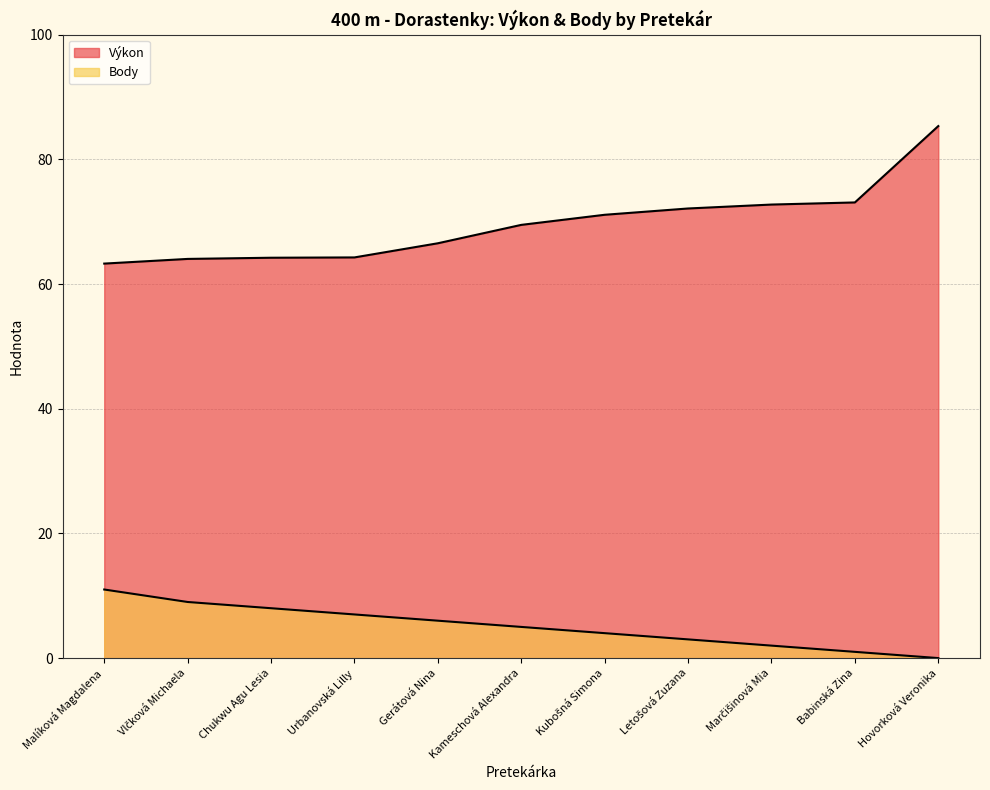

What is the sum of all Body values?

56.0